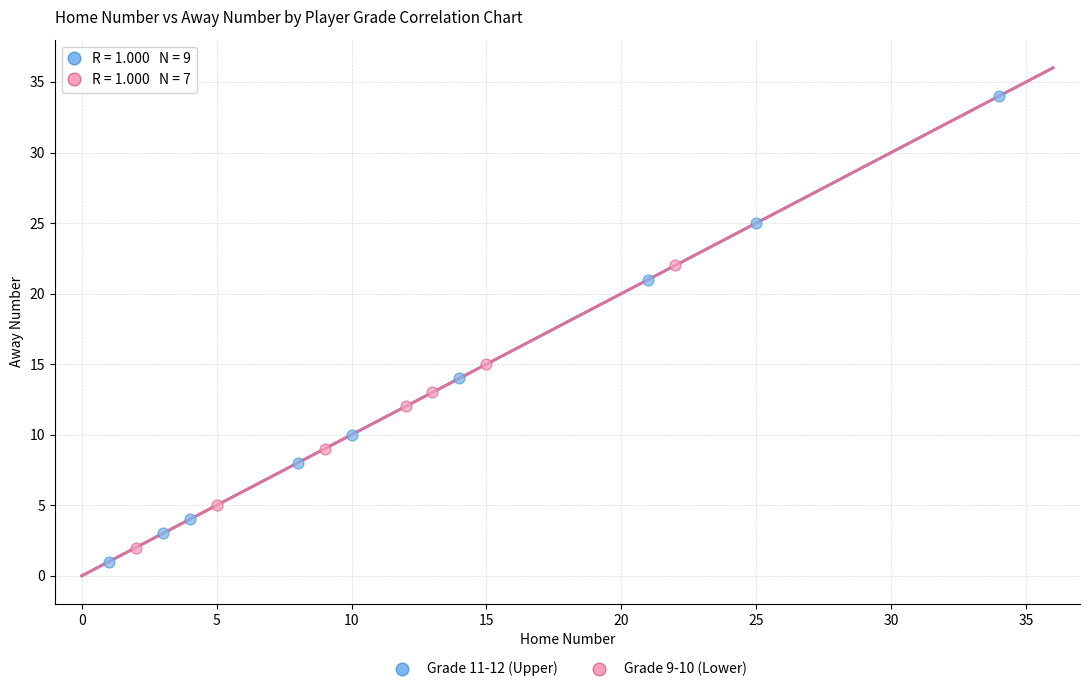

Which series has the widest spread of Y values?

Grade 11-12 (Upper)